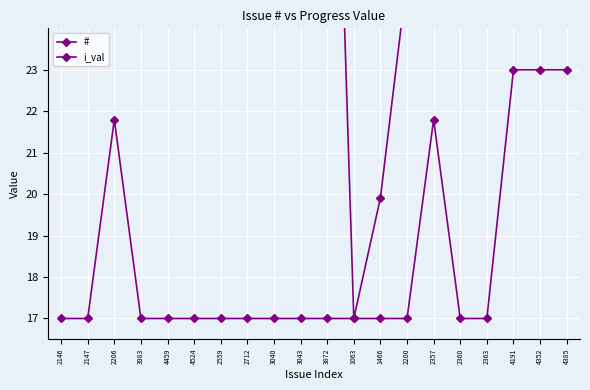

How many lines are shown in the chart?

2